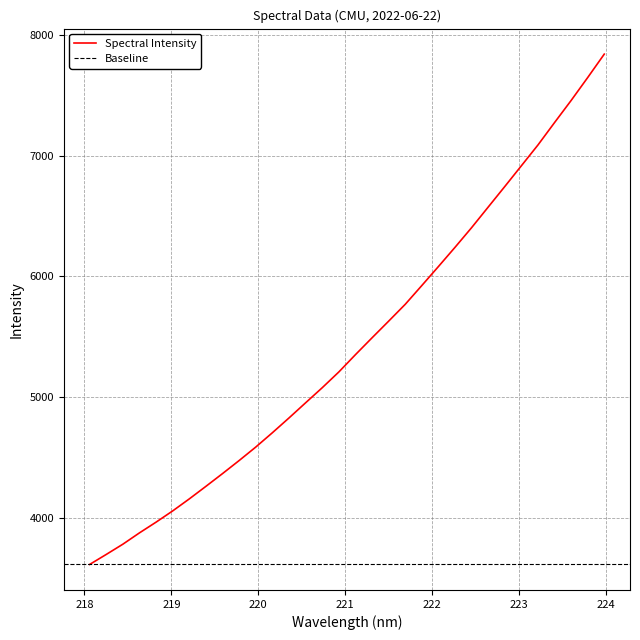

What is the difference between the maximum and second lowest values?

4141.2